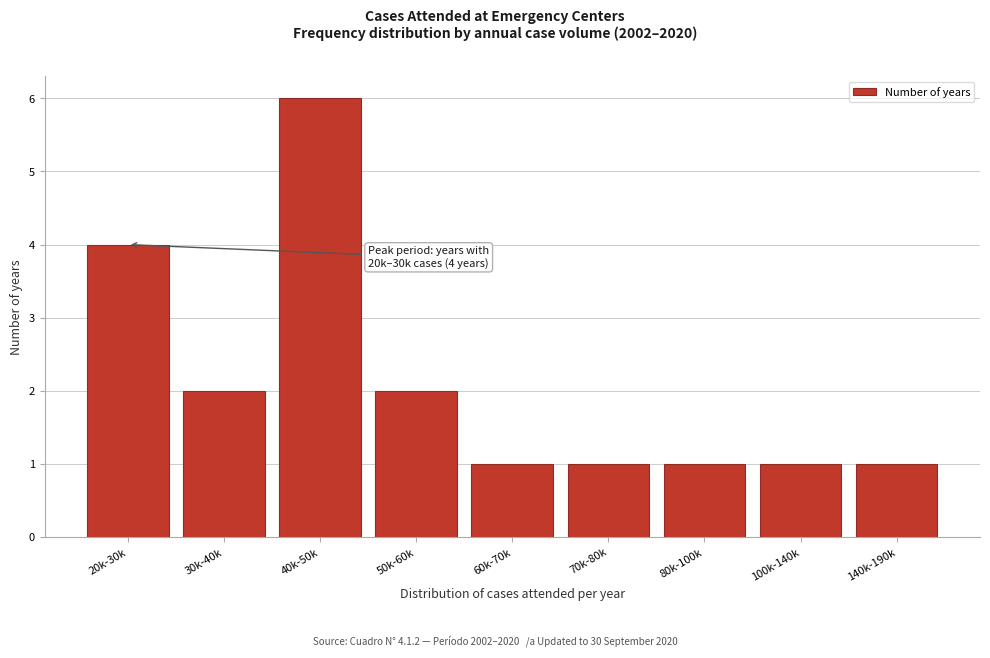

Reading left to right, extract all data points from this chart.

20k-30k=4	30k-40k=2	40k-50k=6	50k-60k=2	60k-70k=1	70k-80k=1	80k-100k=1	100k-140k=1	140k-190k=1